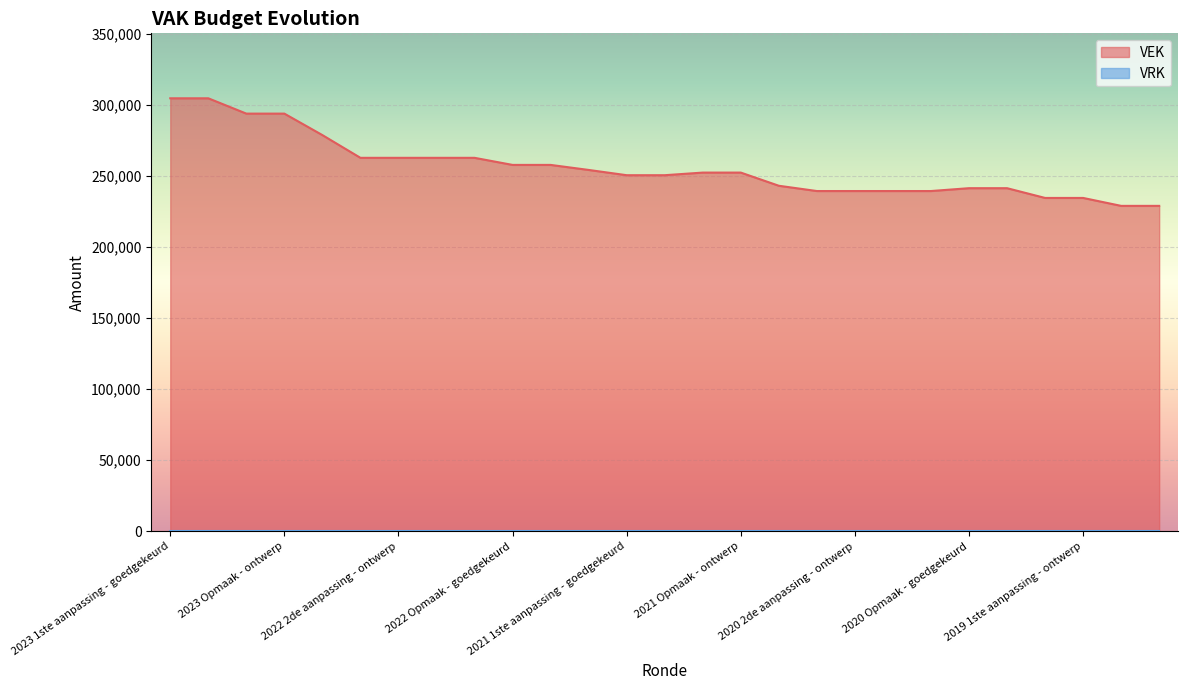

Reading left to right, extract all data points from this chart.

304740	304740	293955	293955	278841	262844	262844	262844	262844	257860	257860	254322	250616	250616	252458	252458	243191	239476	239476	239476	239476	241481	241481	234620	234620	229036	229036